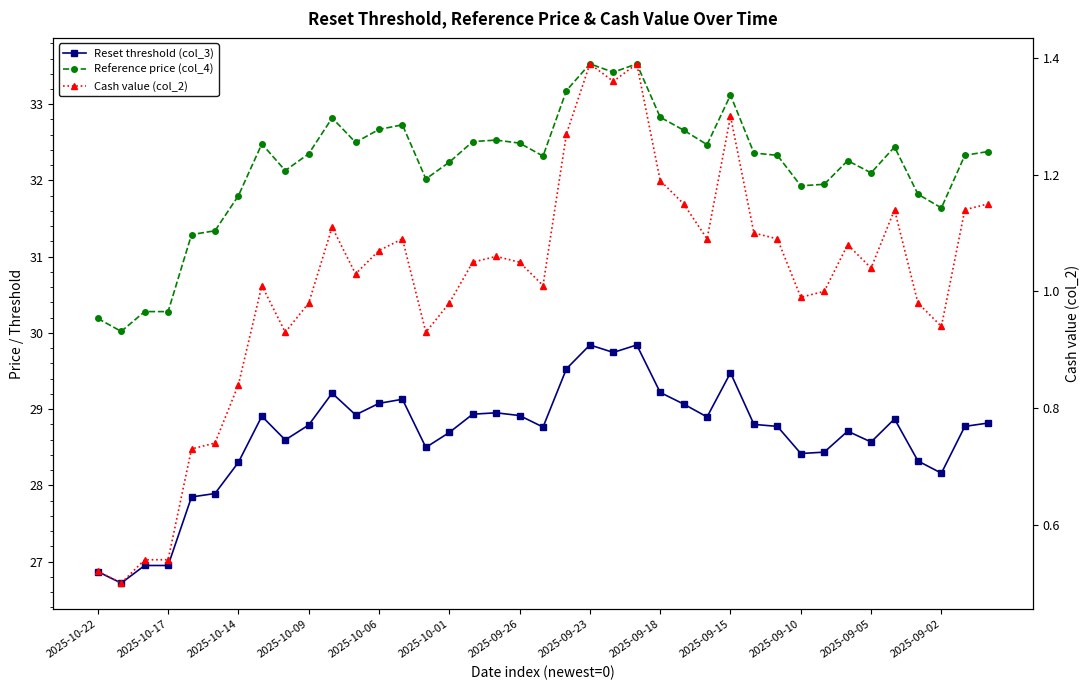

The Reset threshold (col_3) series shows 36.1 at 2025-10-14. True or false?

False